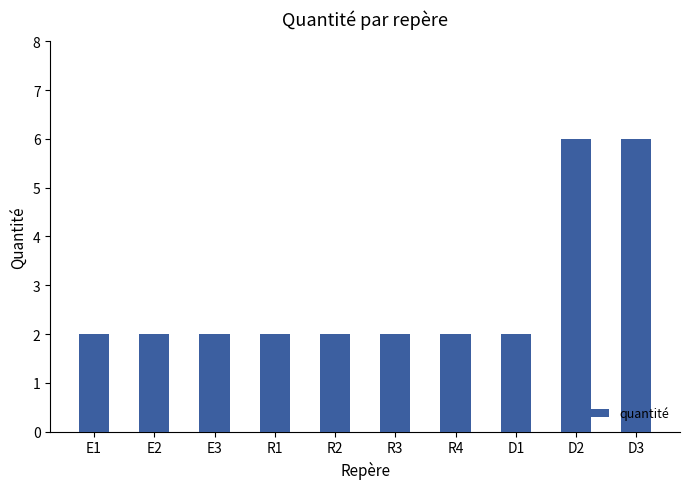

What is the sum of the values at E1 and D2?

8